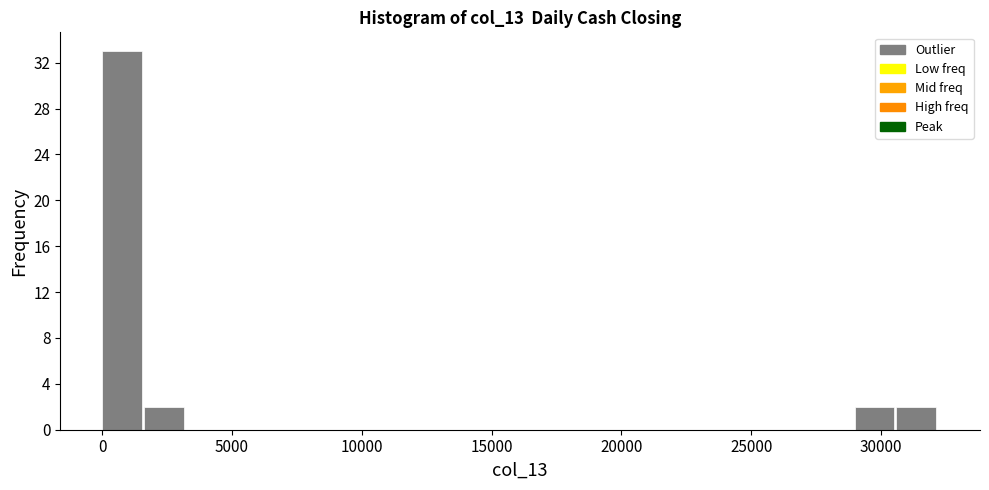

Around what value on the x-axis is the tallest bar? Give the approximate position of its centre, as read against the axis.

1000